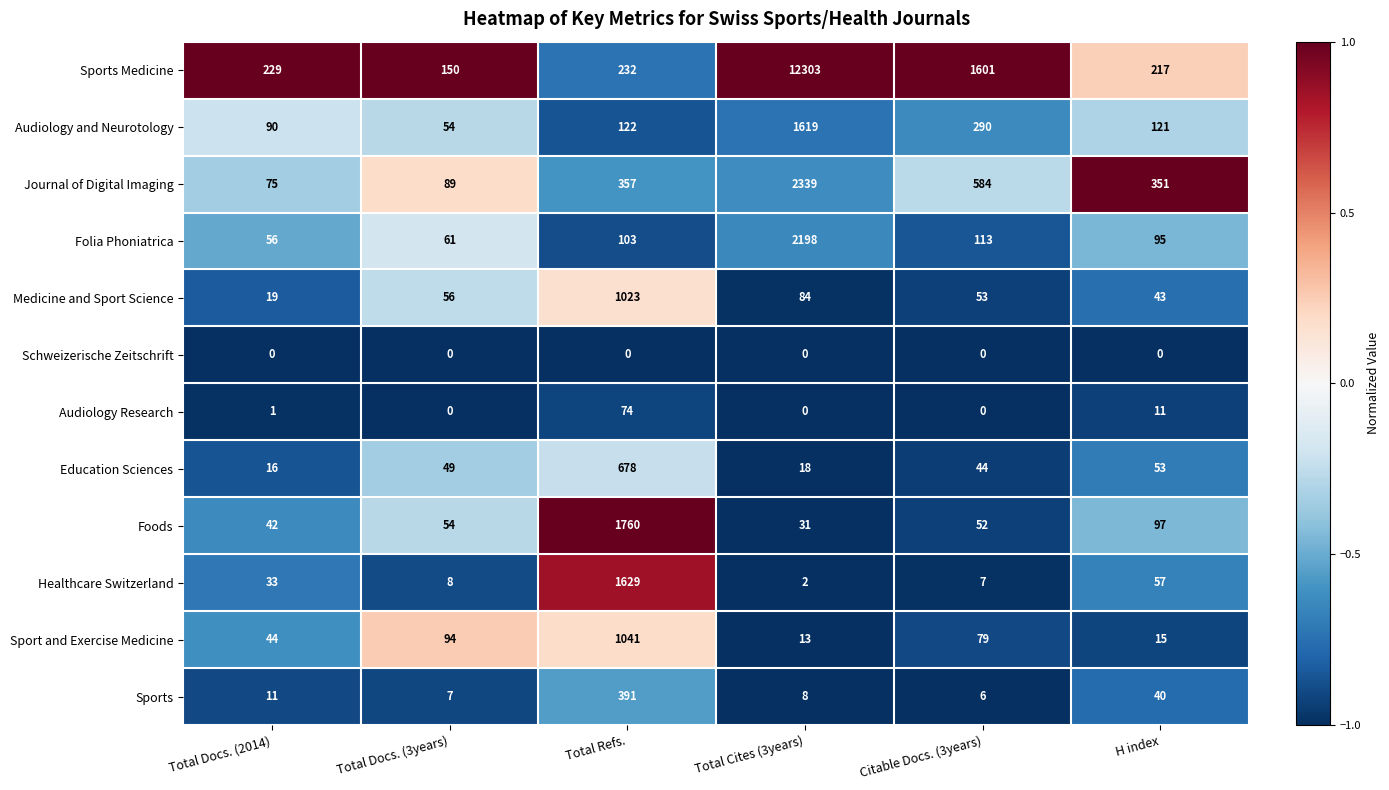

Which series has the largest total across all categories?

Sports Medicine